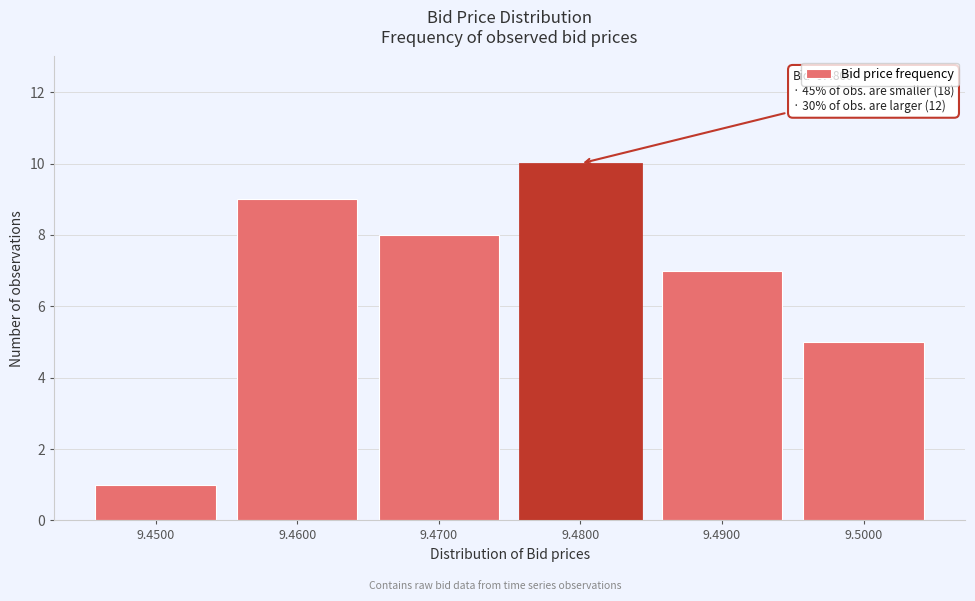

Reading right to left, transcribe all the data shown in this chart.

5	7	10	8	9	1